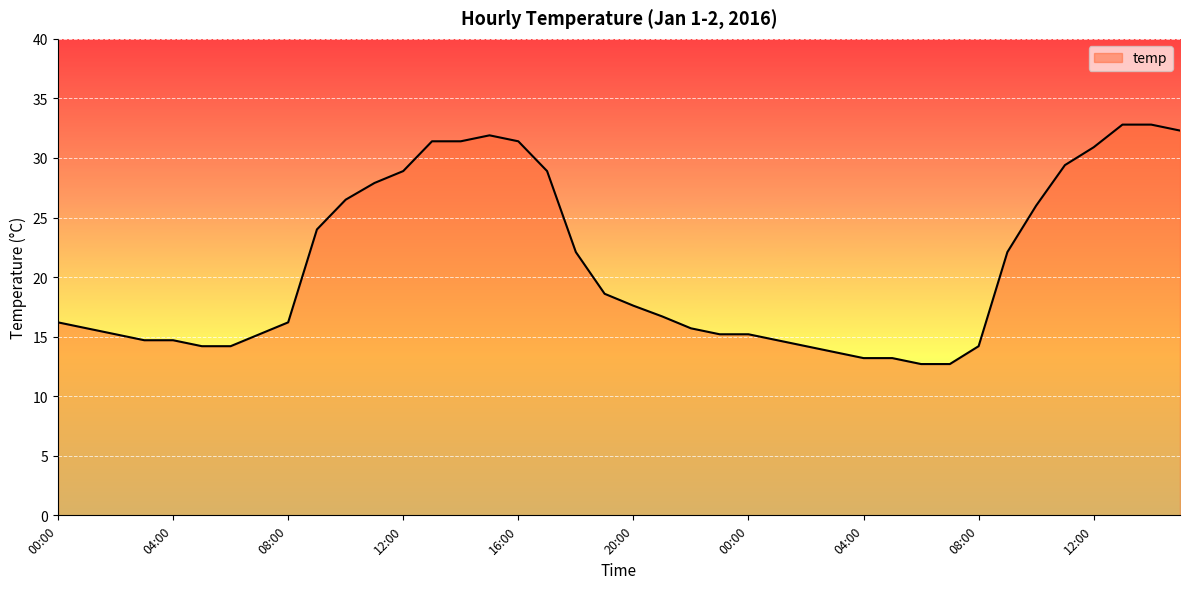

What is the minimum value shown in the chart?

12.7